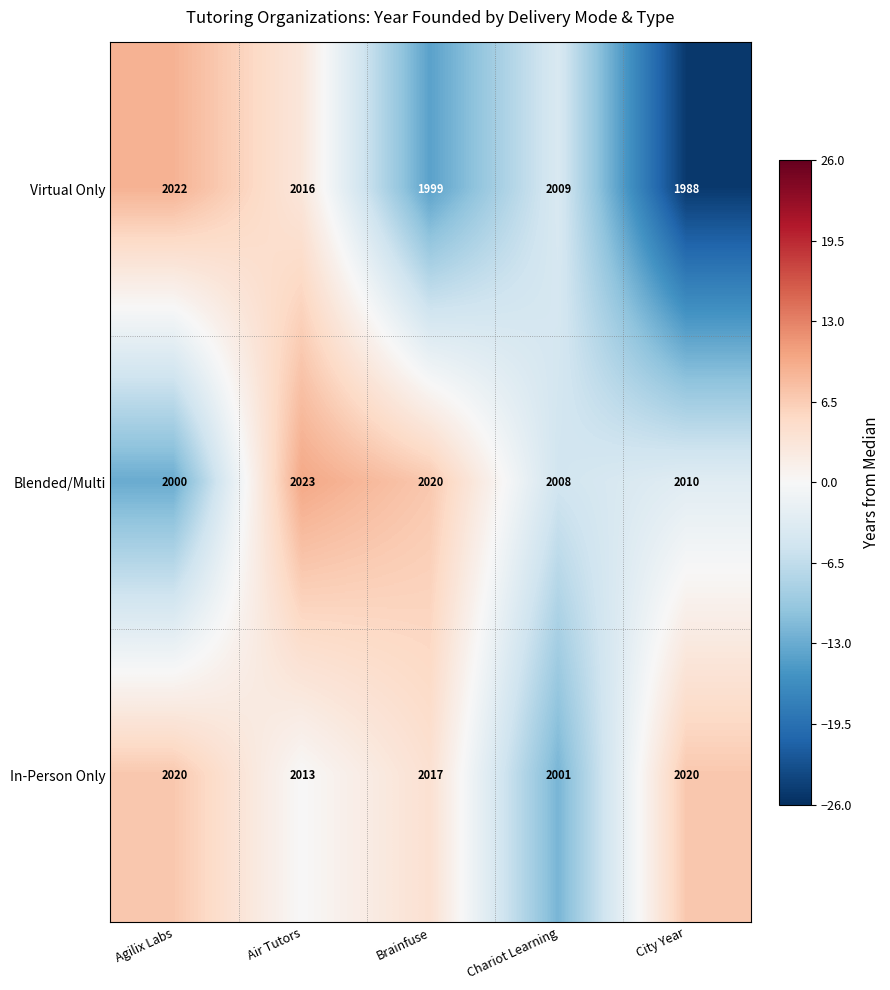

Where is In-Person Only nearest to the value 2010?

Air Tutors